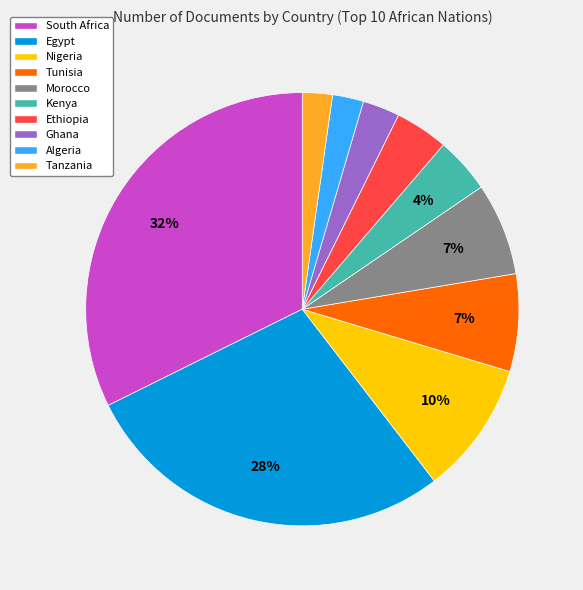

What percentage is the Kenya slice, to the nearest percent?

4%